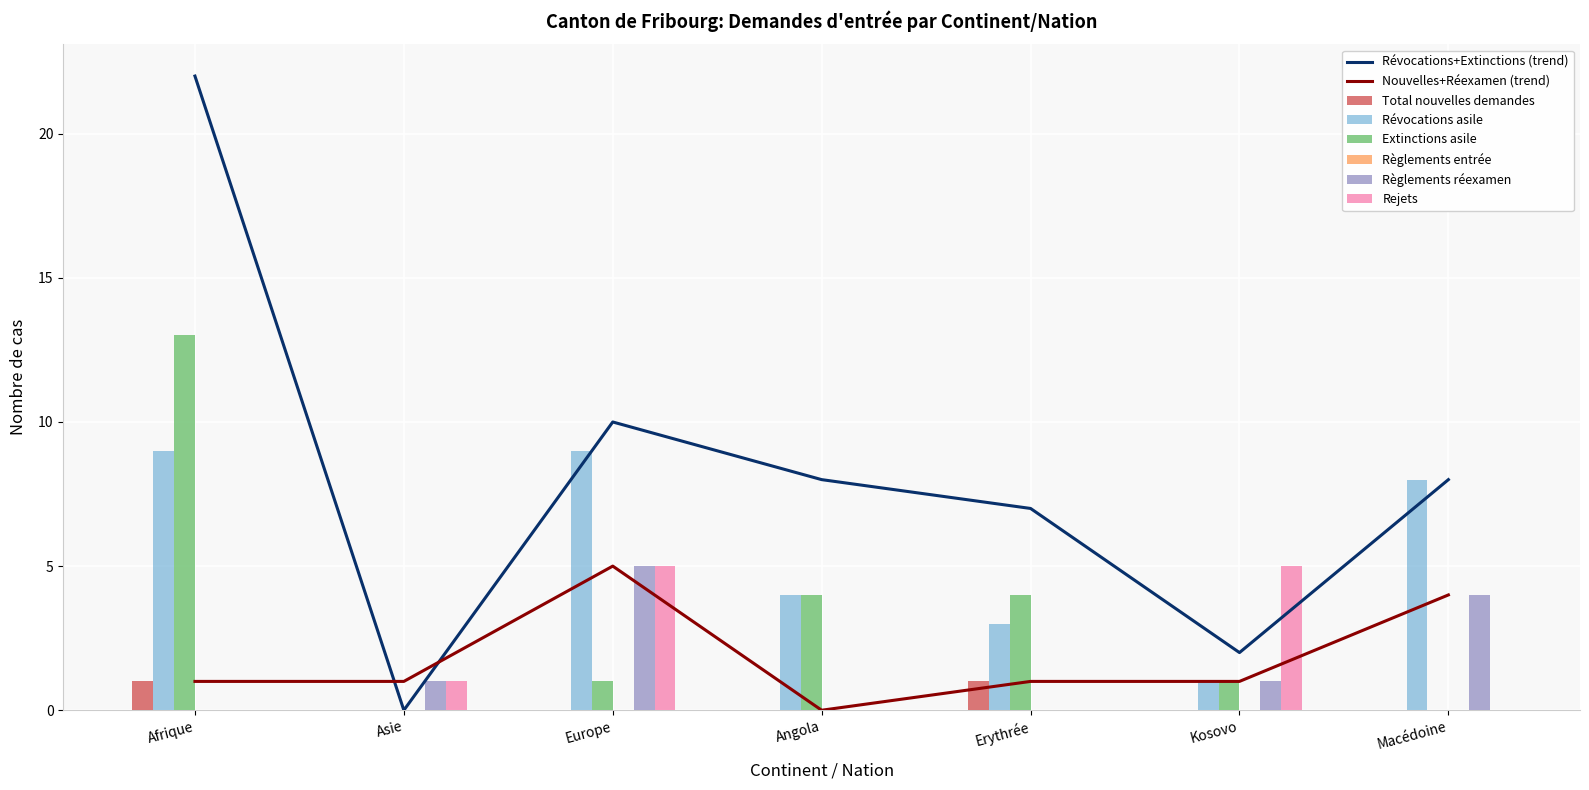

At which label does Extinctions asile first exceed 1?

Afrique